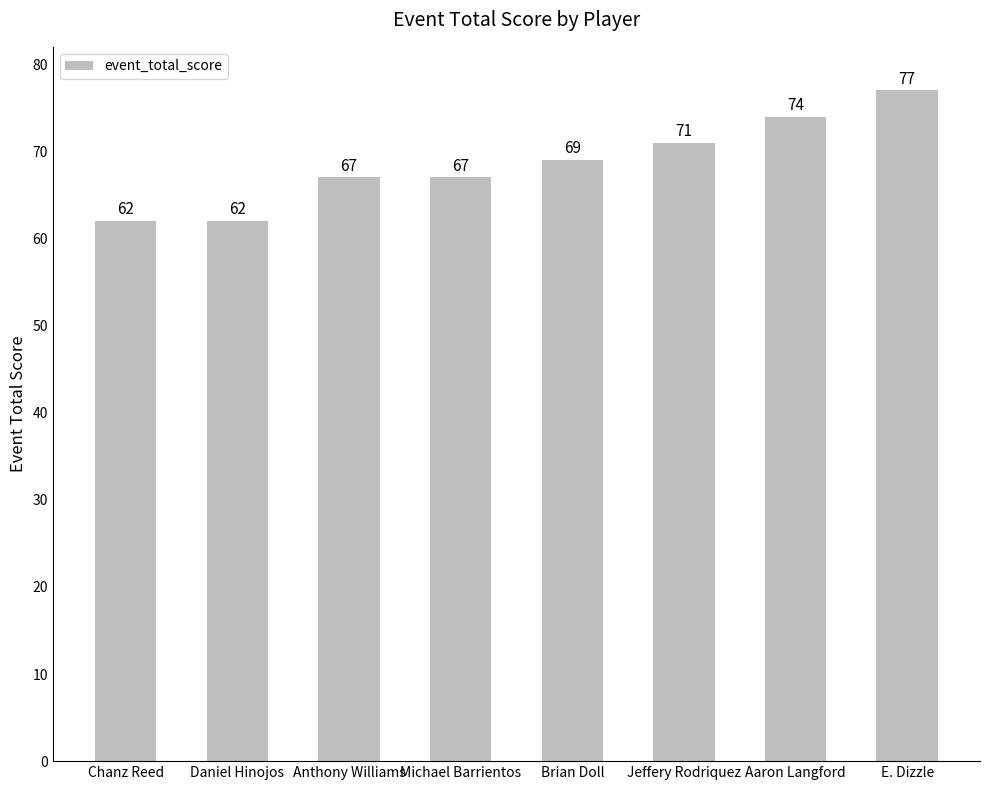

How many values are below 69?

4